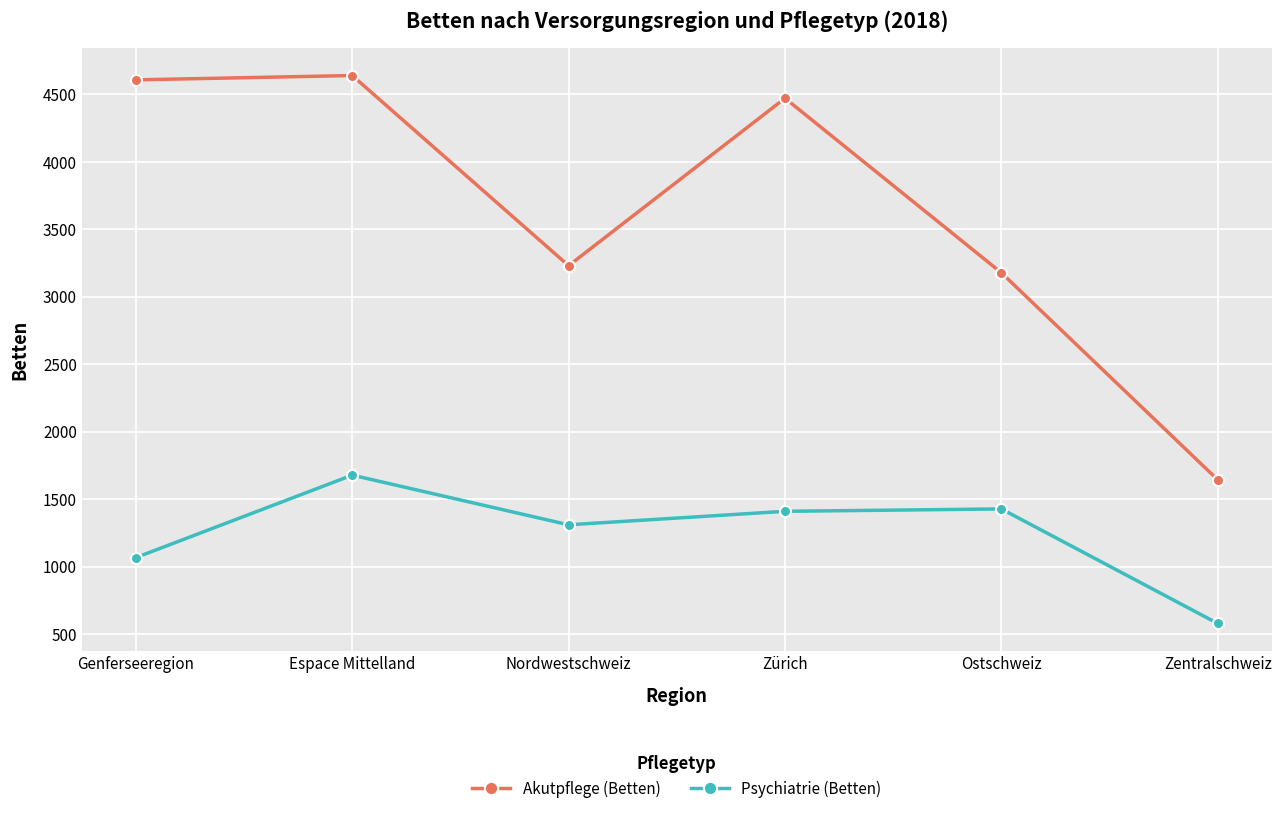

What is the value of the Akutpflege (Betten) point at the 3rd from the left?

3231.0